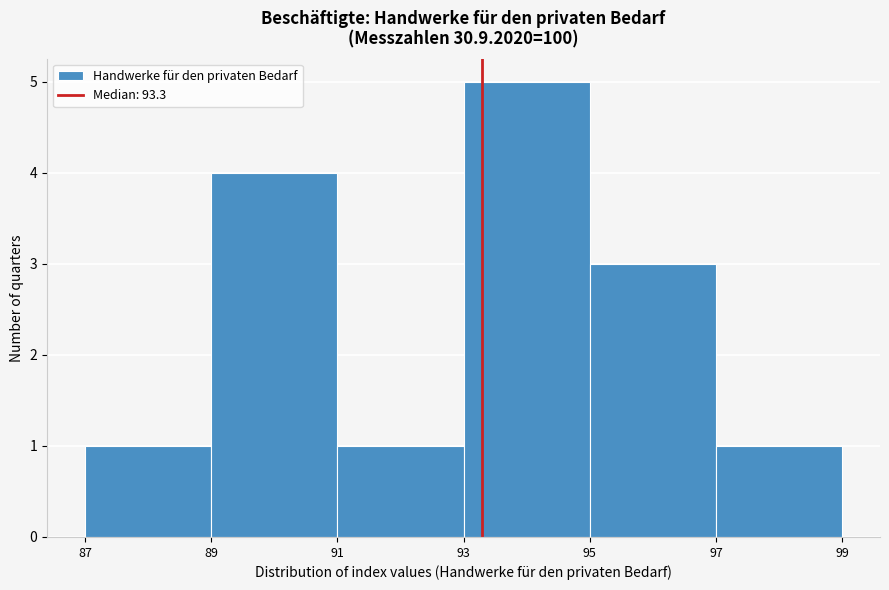

Which range on the x-axis has the tallest bar?

93 to 95